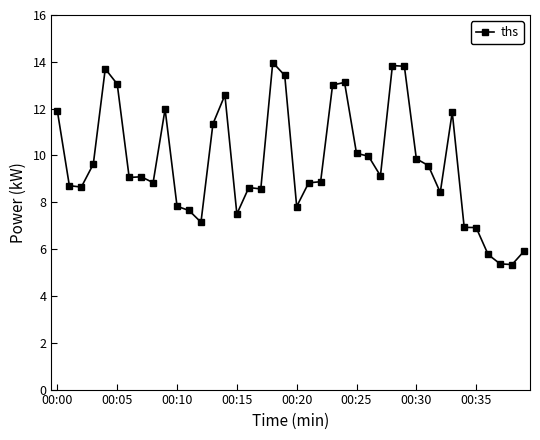

How many distinct data groups are displayed?

1